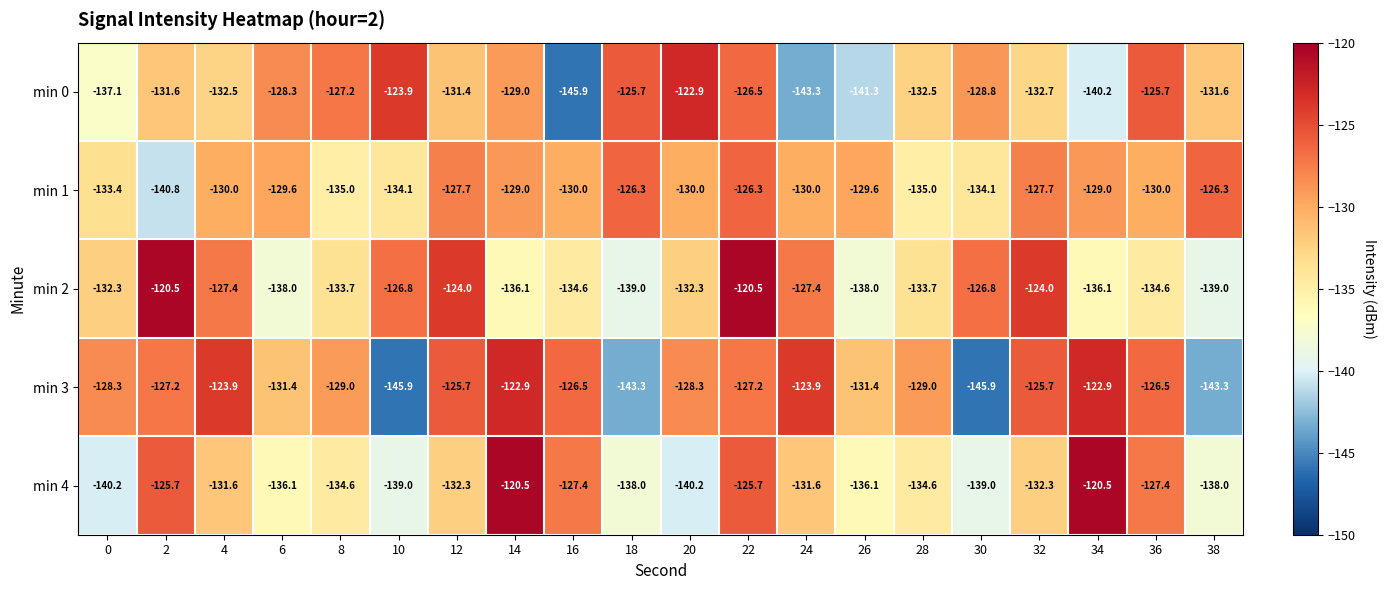

The value of min 1 at 28 is -135.0. True or false?

True